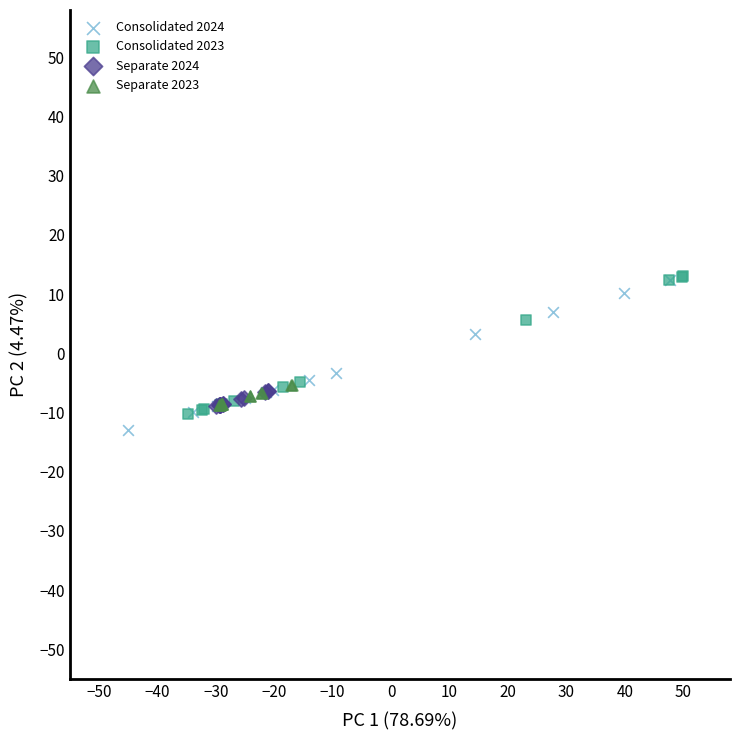

Which series contains the lowest Y value?

Consolidated 2024